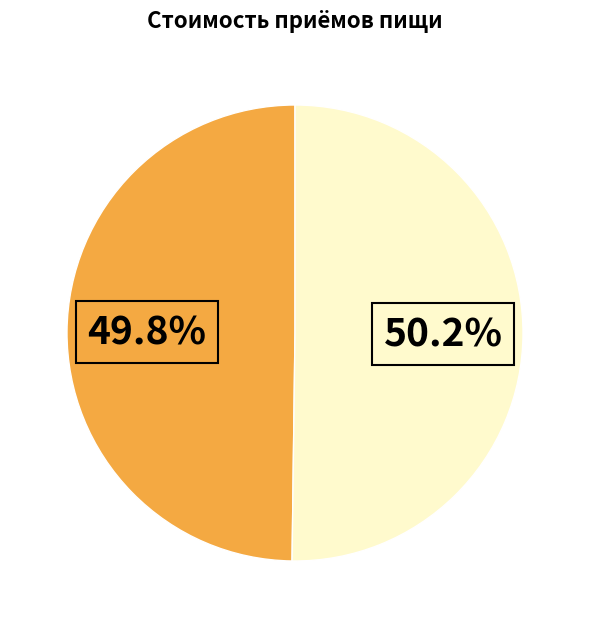

Is there any slice that represents more than half of the pie?

Yes